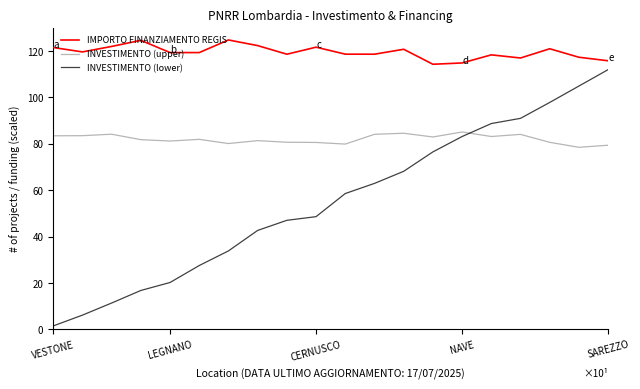

Which series has the largest range (max minus min)?

INVESTIMENTO (lower)